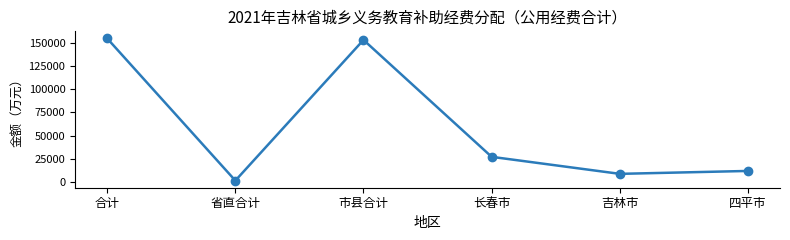

The chart shows a value of 243748 at 市县合计. True or false?

False